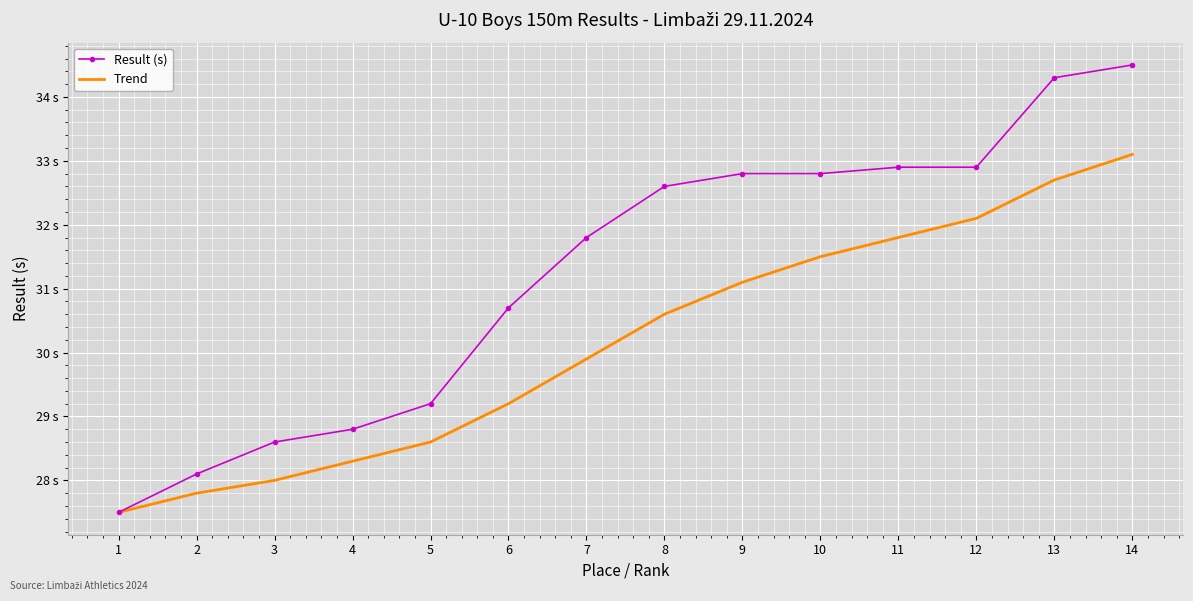

What is the smallest value displayed?

27.5